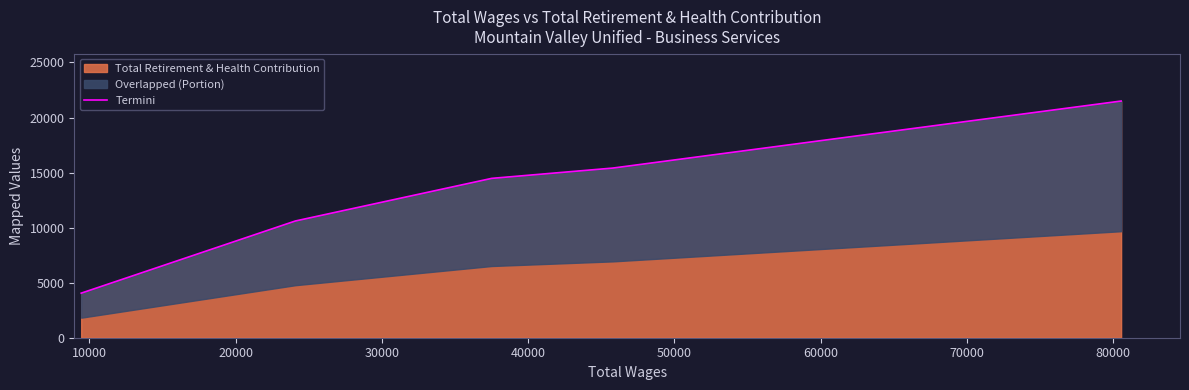

How many lines are shown in the chart?

1